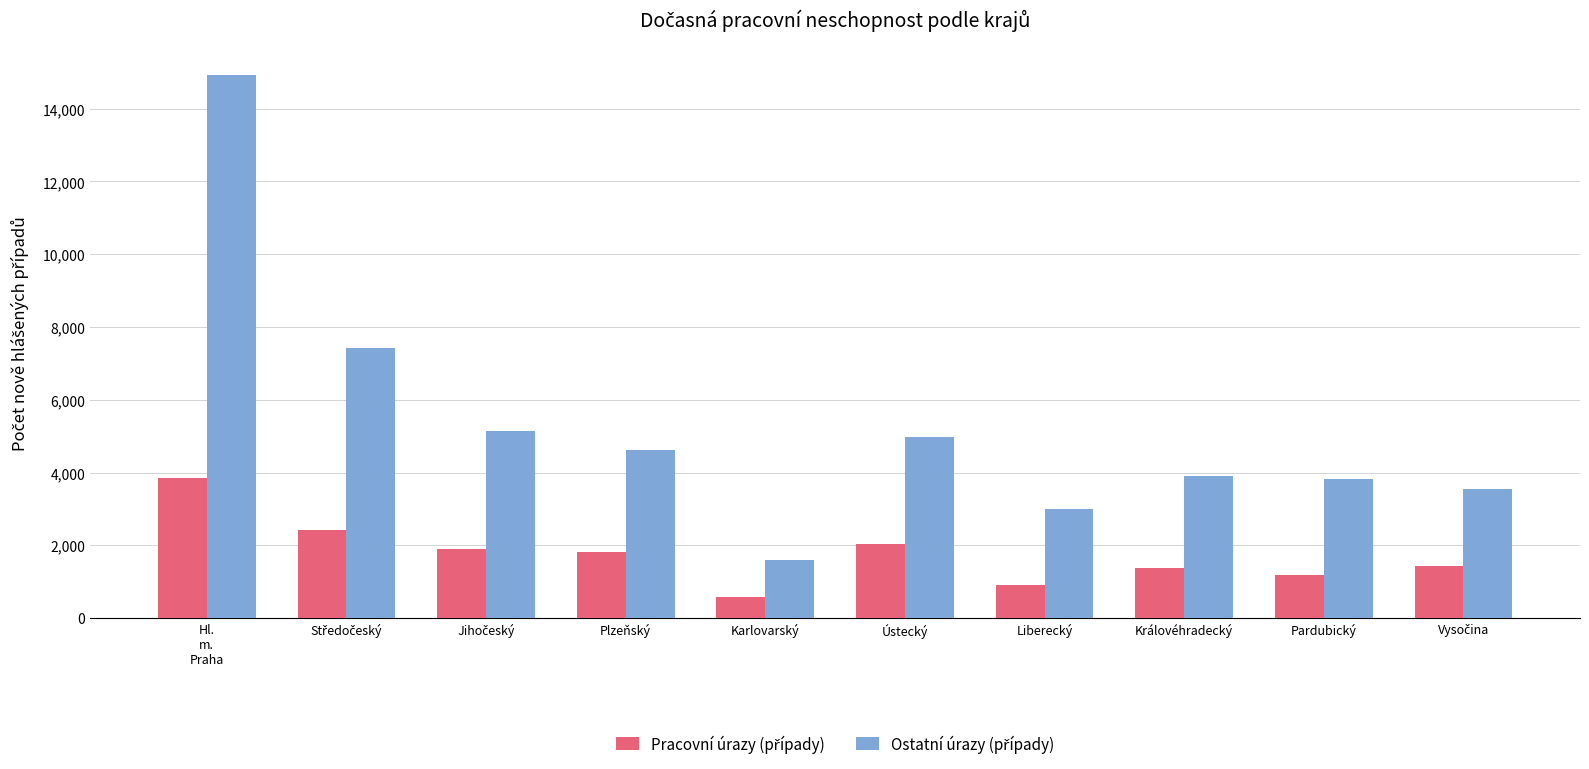

At which category does the chart reach its minimum across all series?

Karlovarský